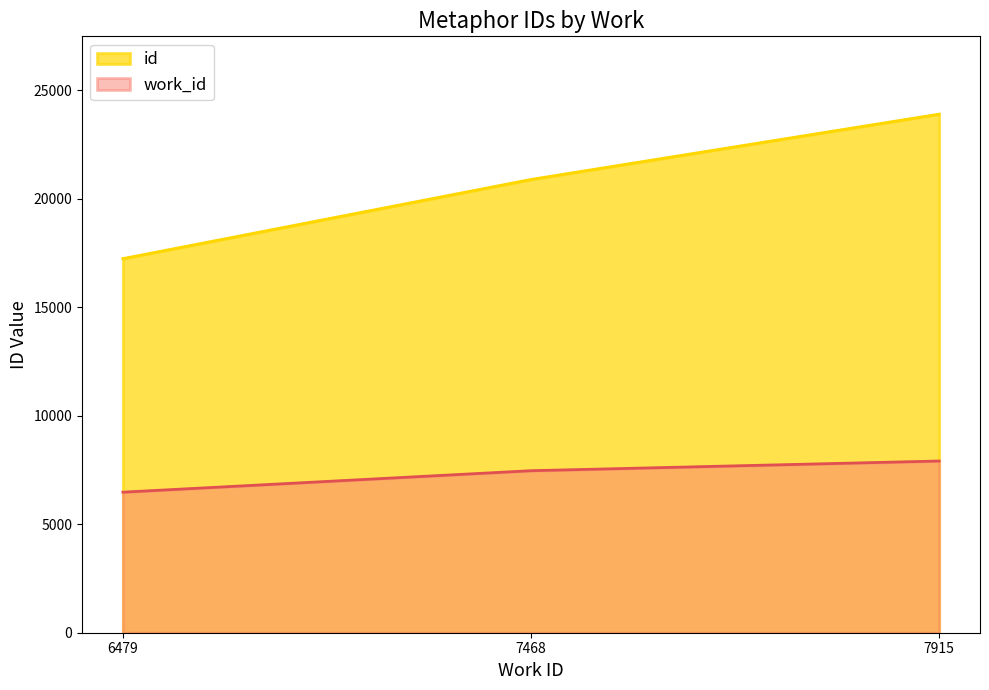

Which has a higher value, 7915 or 7468?

7915